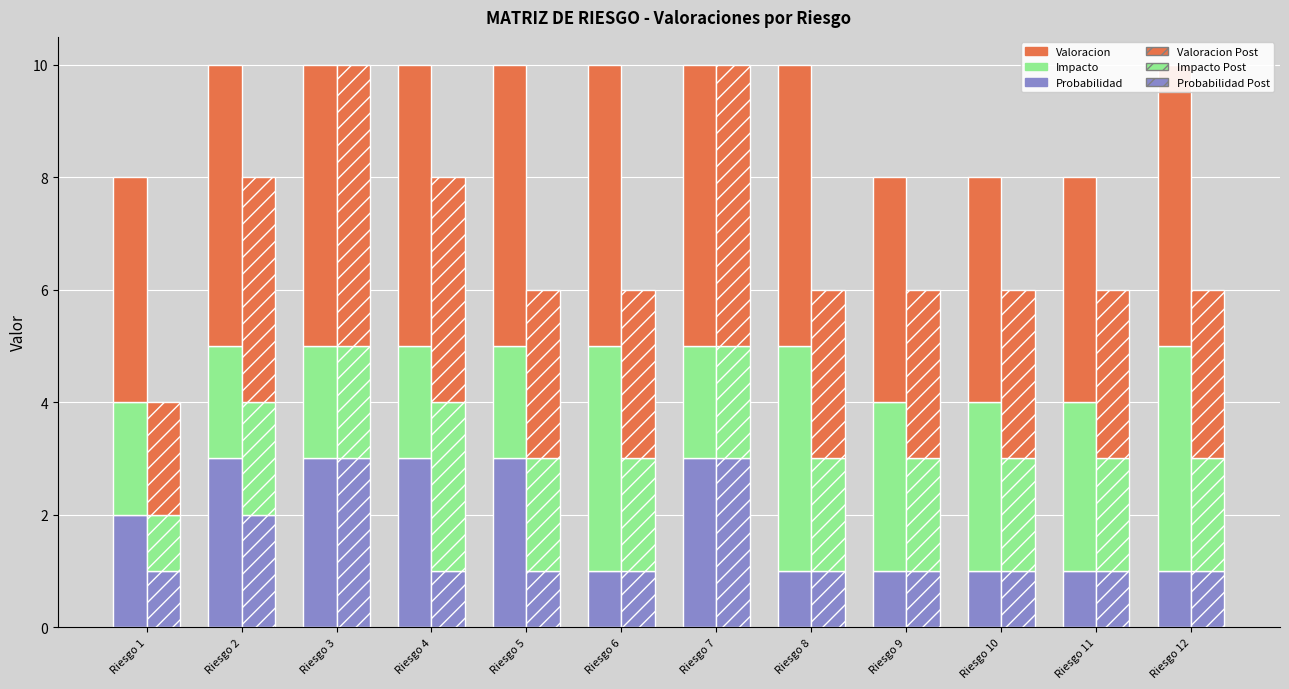

Are the bars grouped side by side (vs. stacked)?

Yes